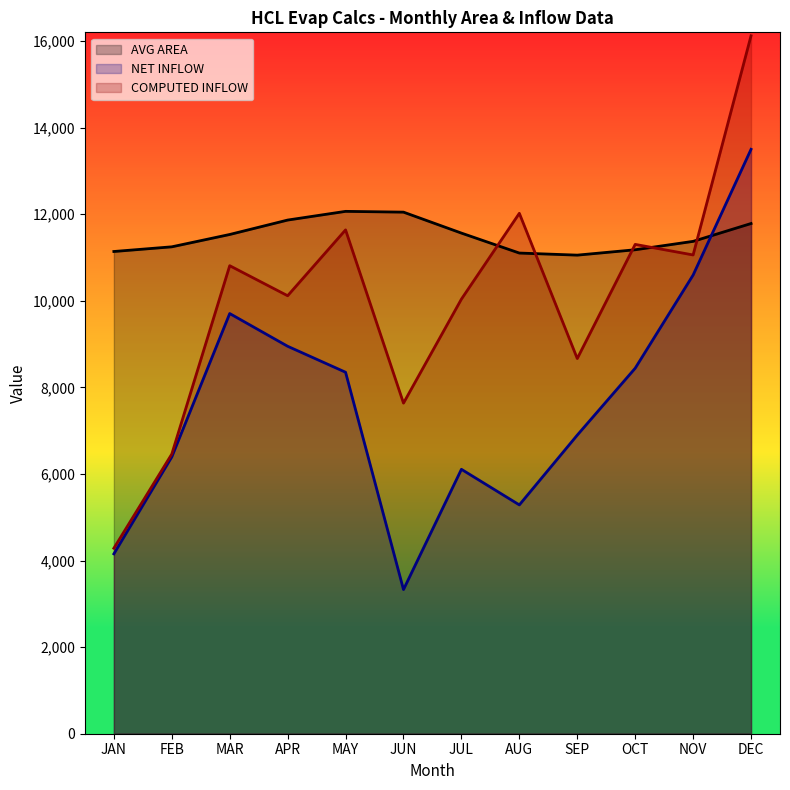

Which category has the lowest value in the NET INFLOW series?

JUN